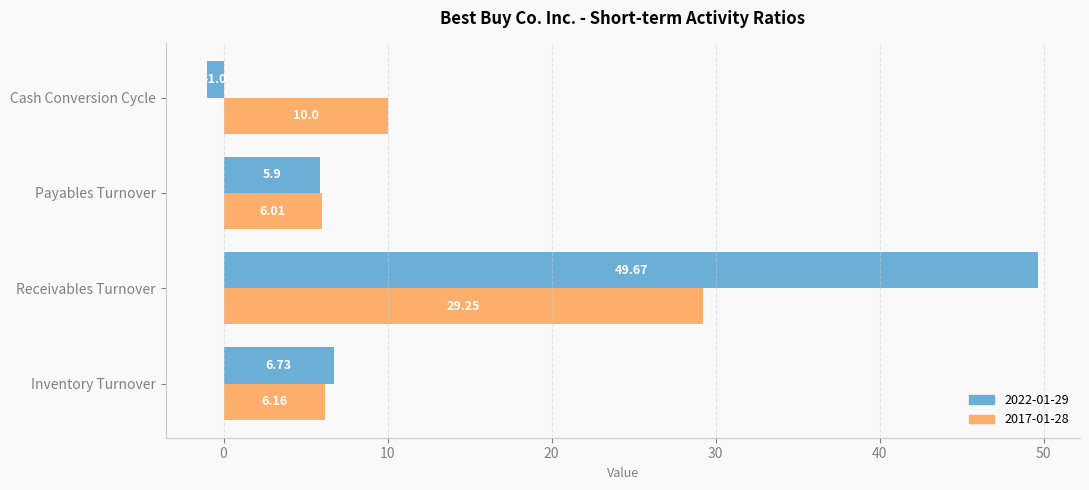

Which category has the highest value across all series?

Receivables Turnover